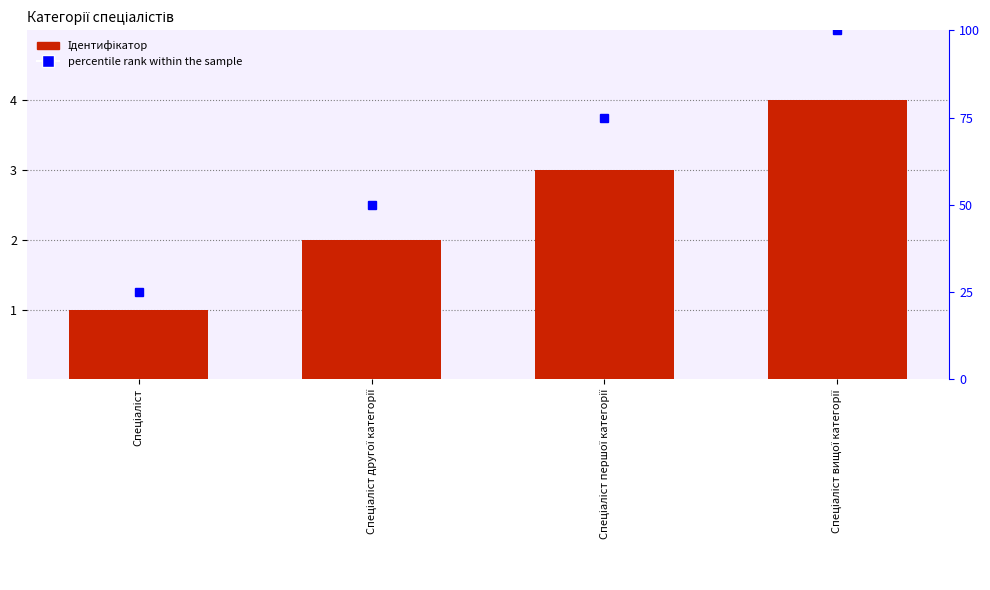

What is the label of the 4th bar from the right?

Спеціаліст